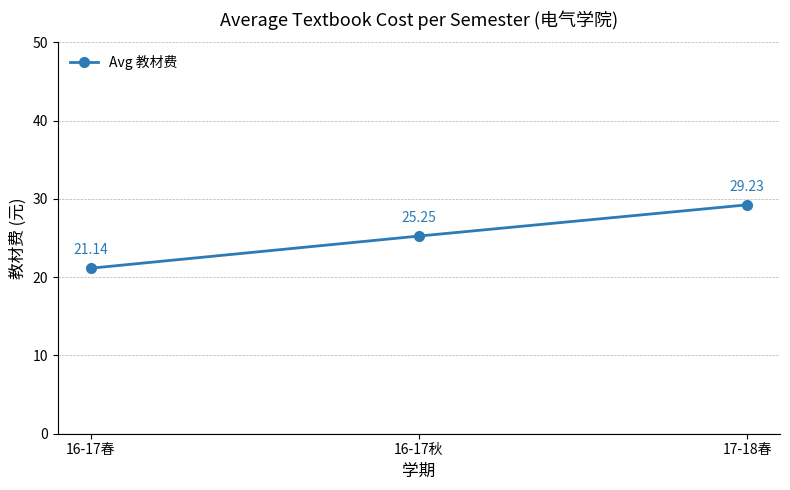

How many lines are shown in the chart?

1